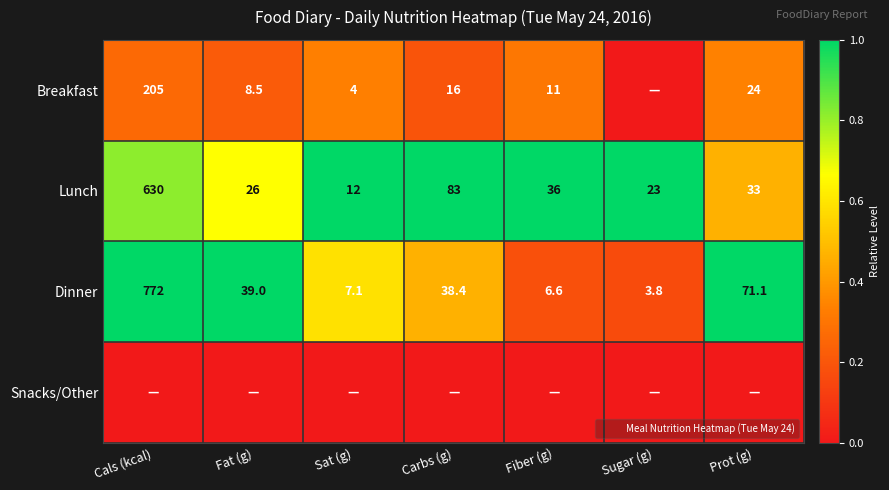

The Breakfast series shows 0.2 at Sugar (g). True or false?

False